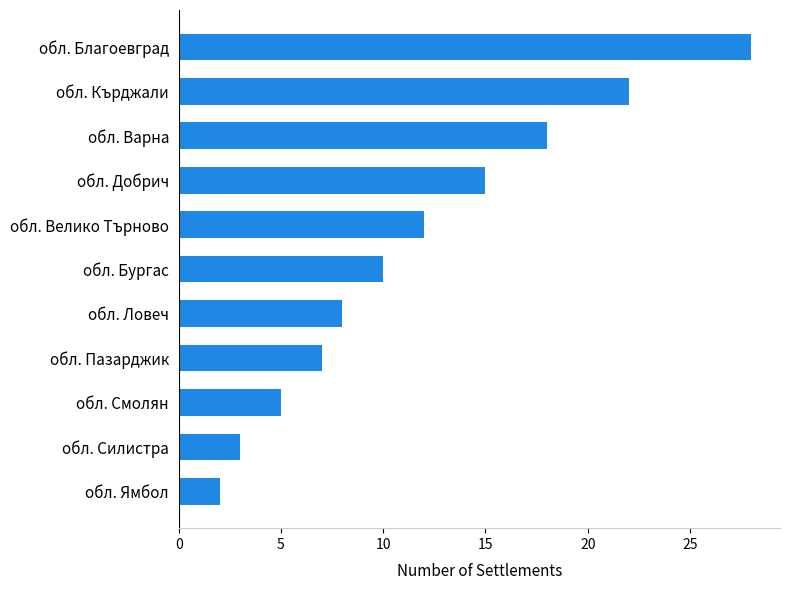

Rank the categories by value from lowest to highest.

обл. Ямбол, обл. Силистра, обл. Смолян, обл. Пазарджик, обл. Ловеч, обл. Бургас, обл. Велико Търново, обл. Добрич, обл. Варна, обл. Кърджали, обл. Благоевград